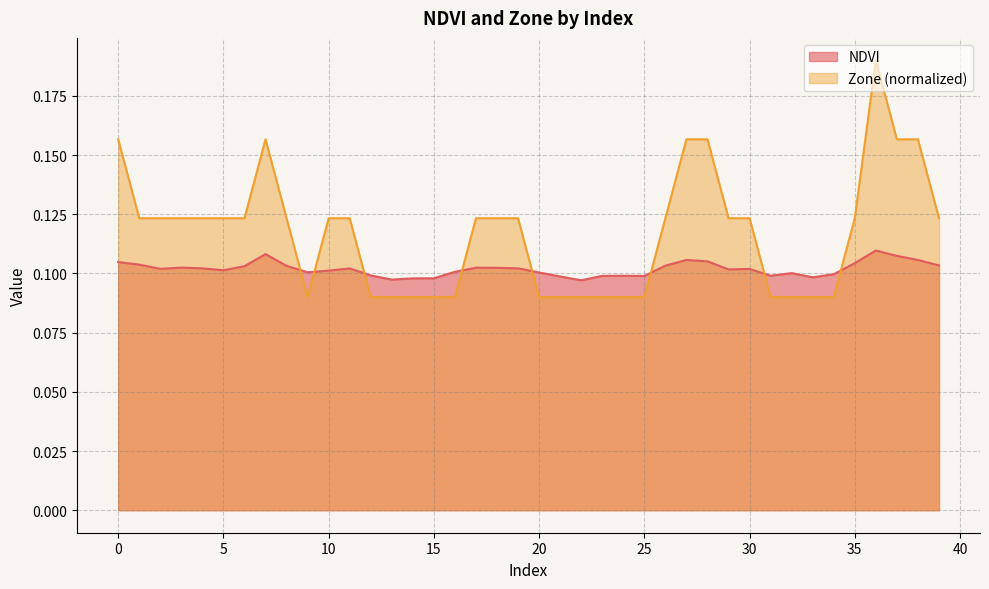

Which series has the largest total across all categories?

Zone (normalized)